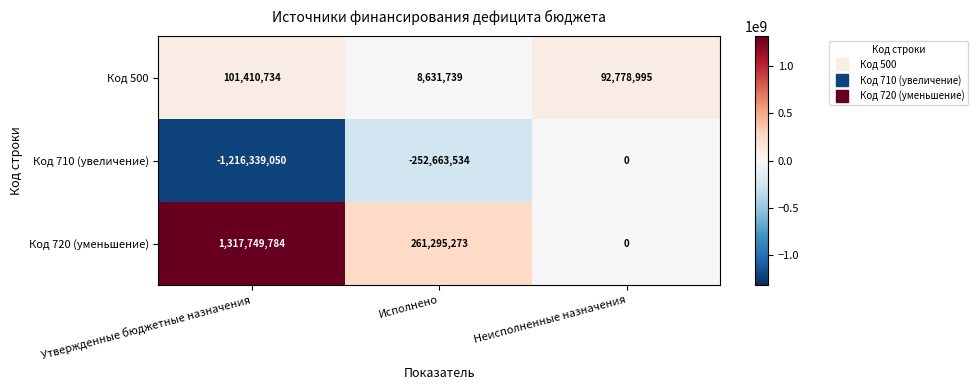

What is the greatest value displayed?

1317749784